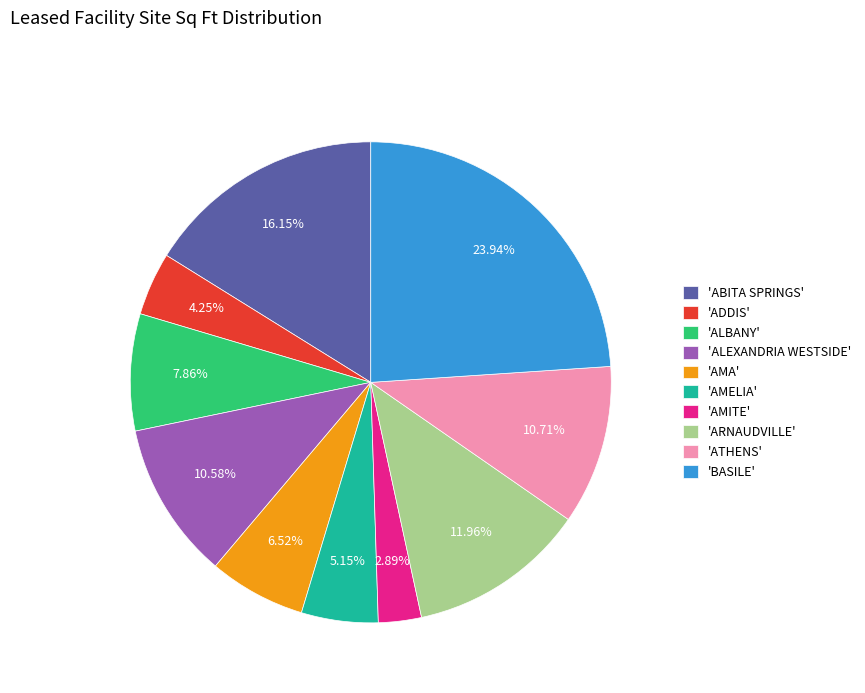

Combined, do 'BASILE' and 'AMELIA' account for over 50%?

No